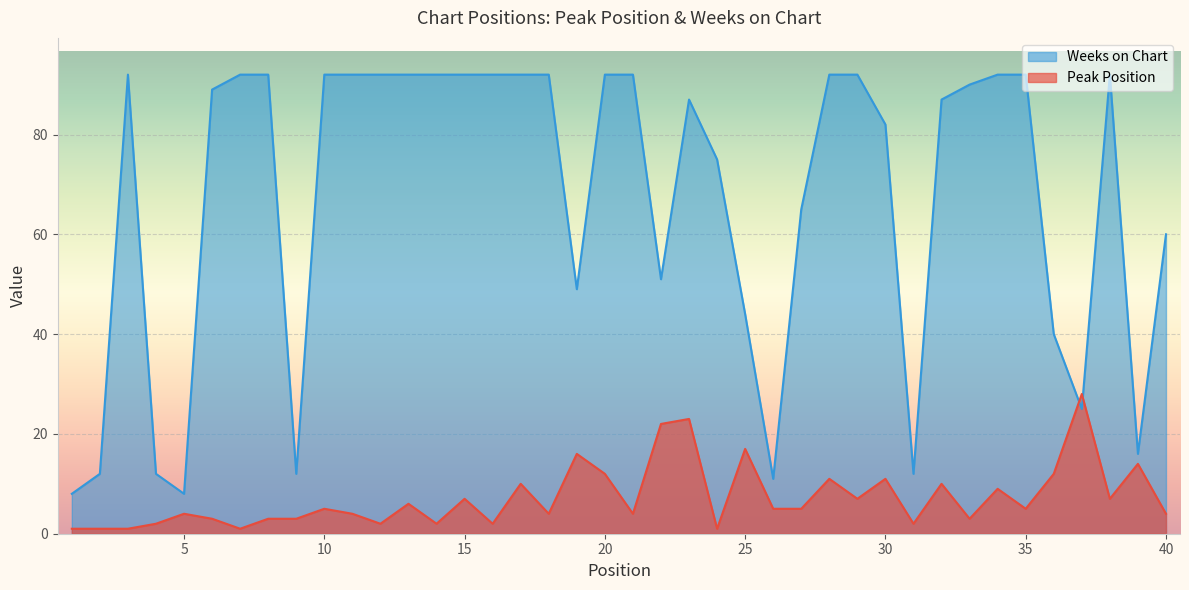

At how many categories does at least one series exceed 34?

31